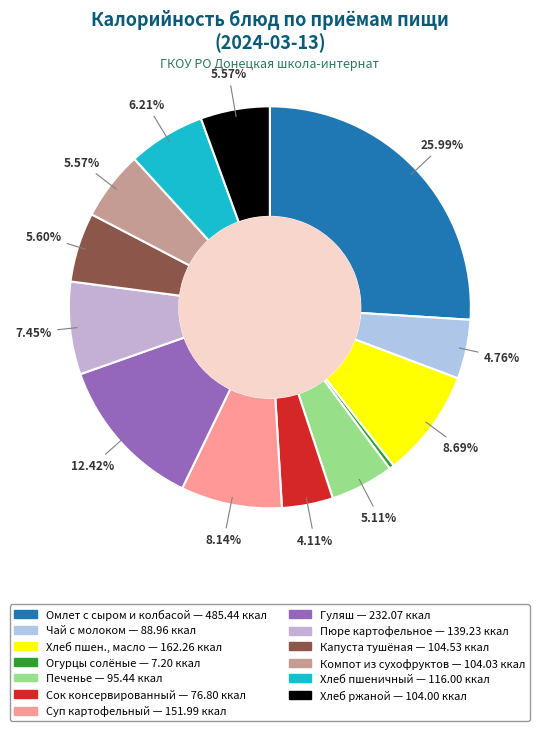

To the nearest percent, what is the difference between the largest and smallest slice percentages?

26%